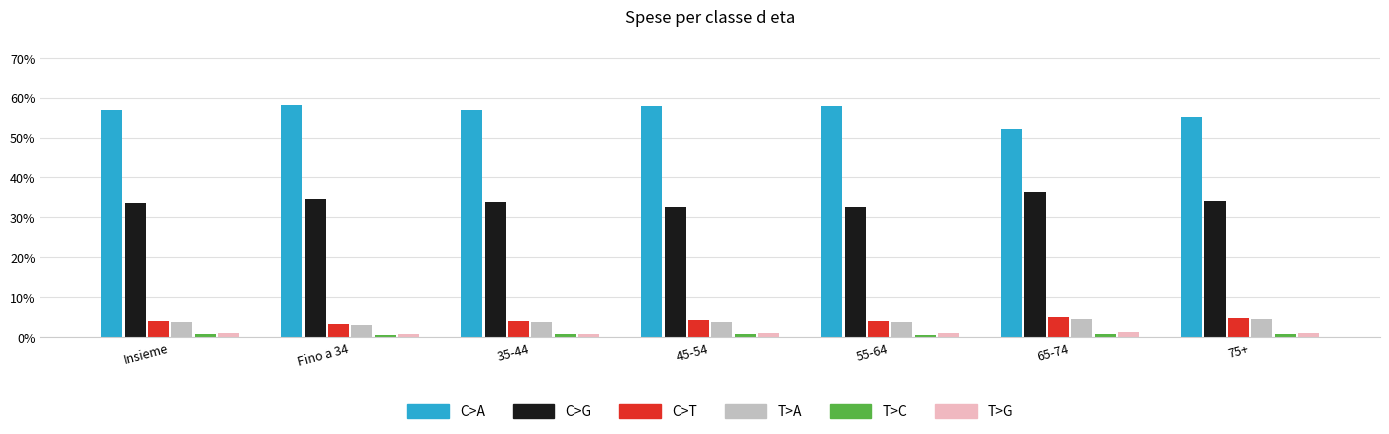

Which category has the highest value in the C>G series?

65-74